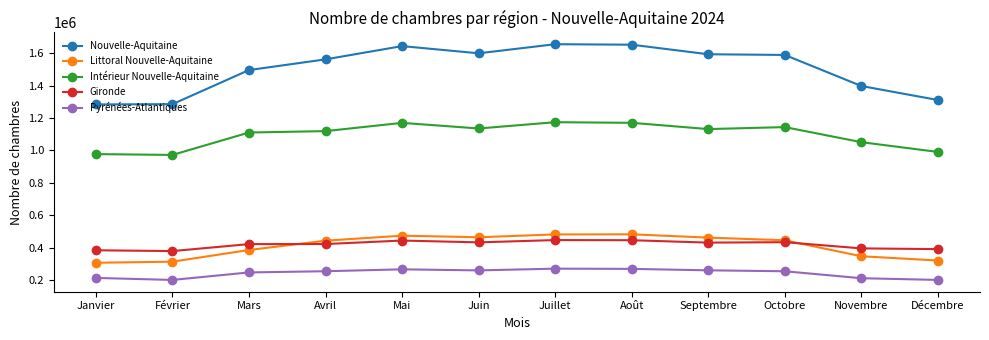

What is the spread (max minus min) of values at Septembre?

1333501